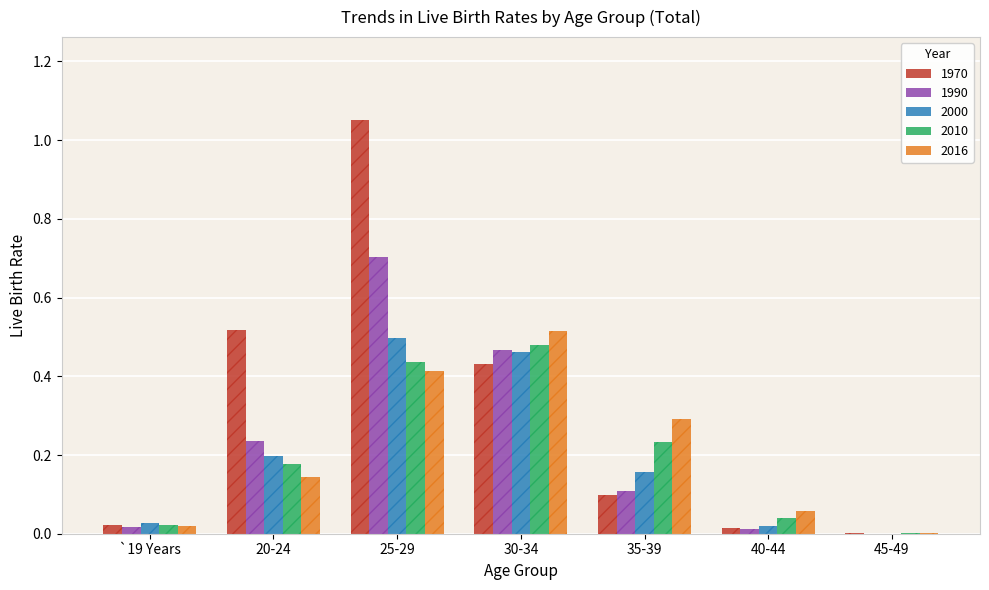

Which series has the largest total across all categories?

1970